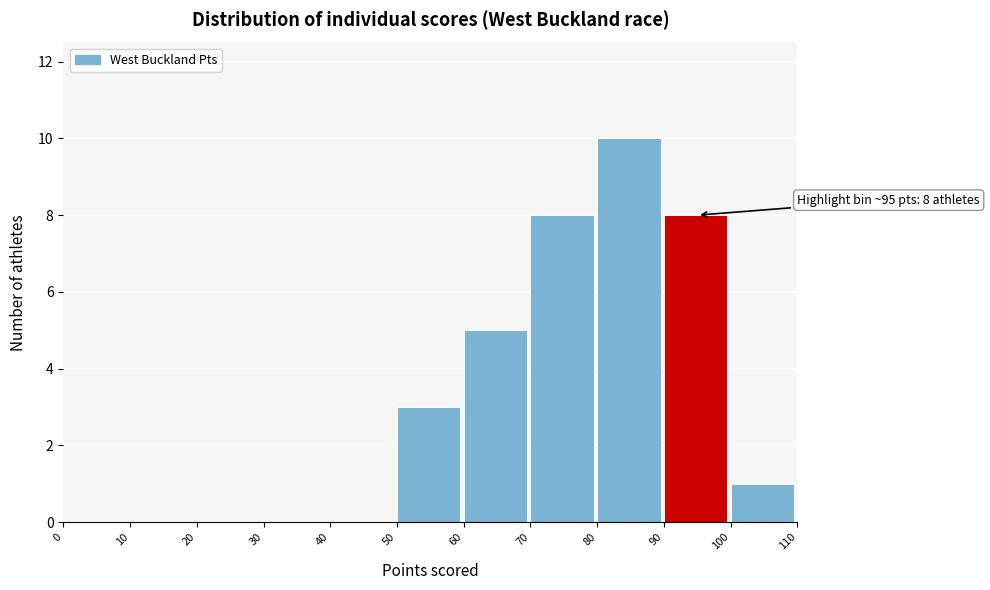

Over which range of the x-axis is the bar tallest?

80 to 90